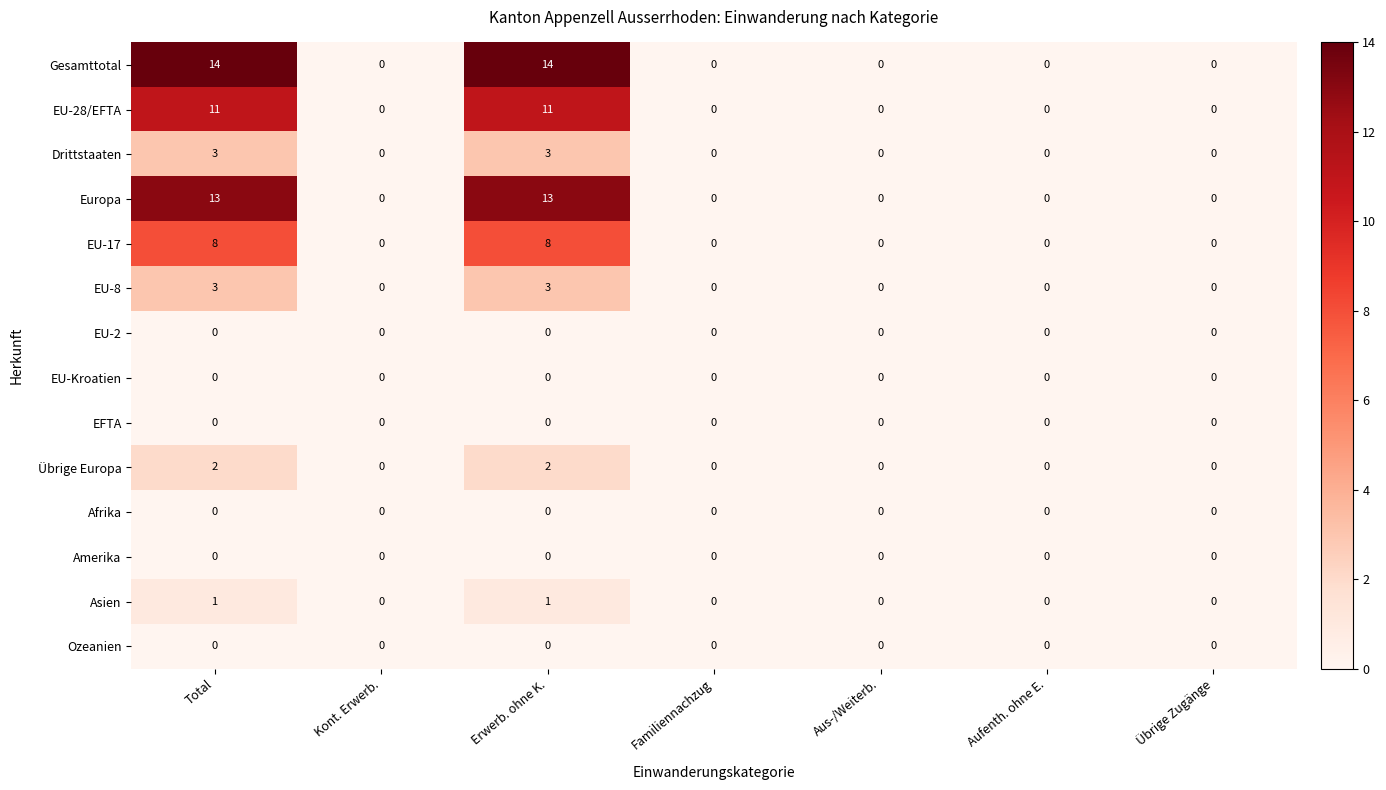

Which series has the widest spread of values?

Gesamttotal